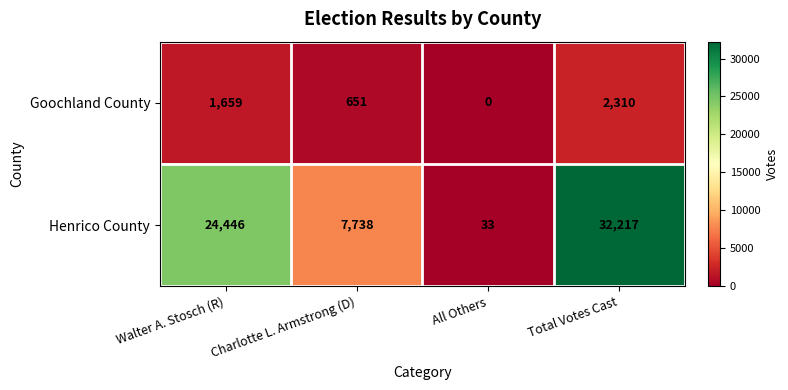

What is the sum of all Goochland County values?

4620